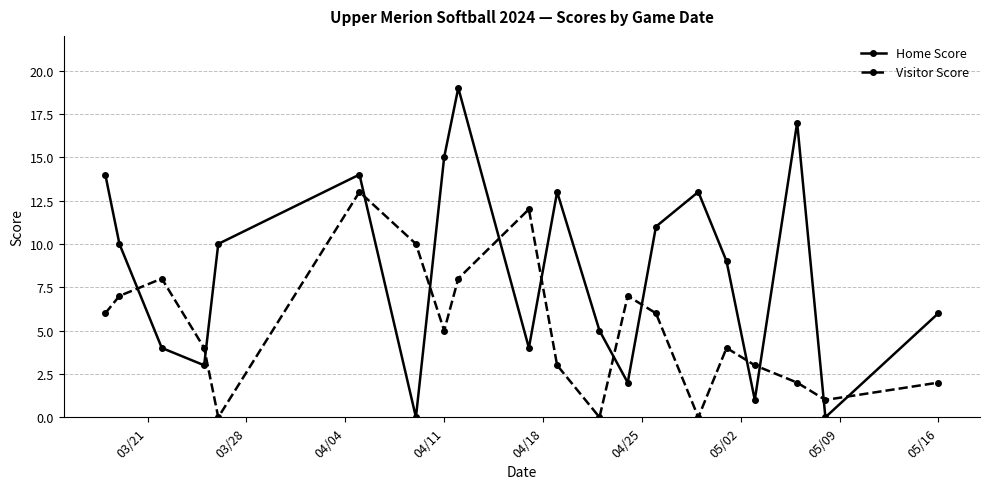

How many values in the Visitor Score series are below 5?

10